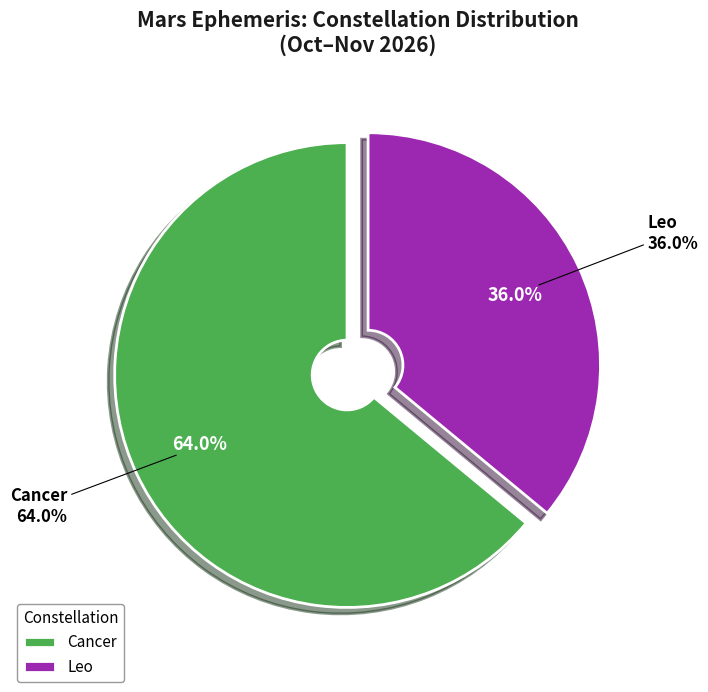

Approximately how many times larger is the value at Cancer compared to Leo?

1.8